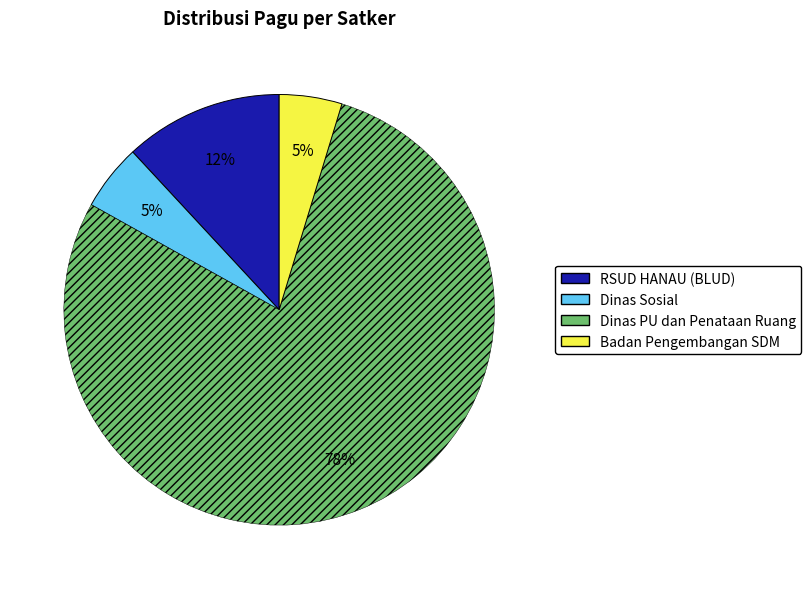

Between Badan Pengembangan SDM and RSUD HANAU (BLUD), which is larger?

RSUD HANAU (BLUD)